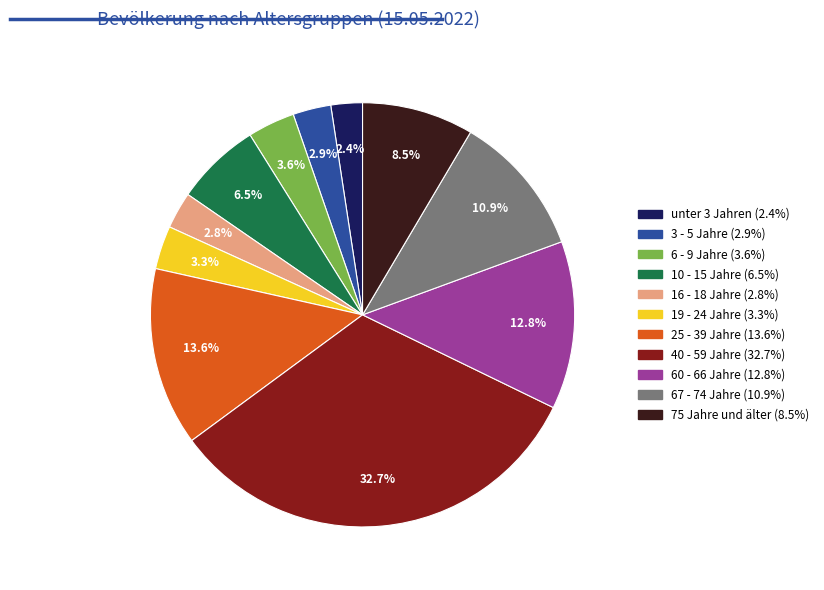

To the nearest percent, what is the difference between the 3 - 5 Jahre and 60 - 66 Jahre slice percentages?

10%